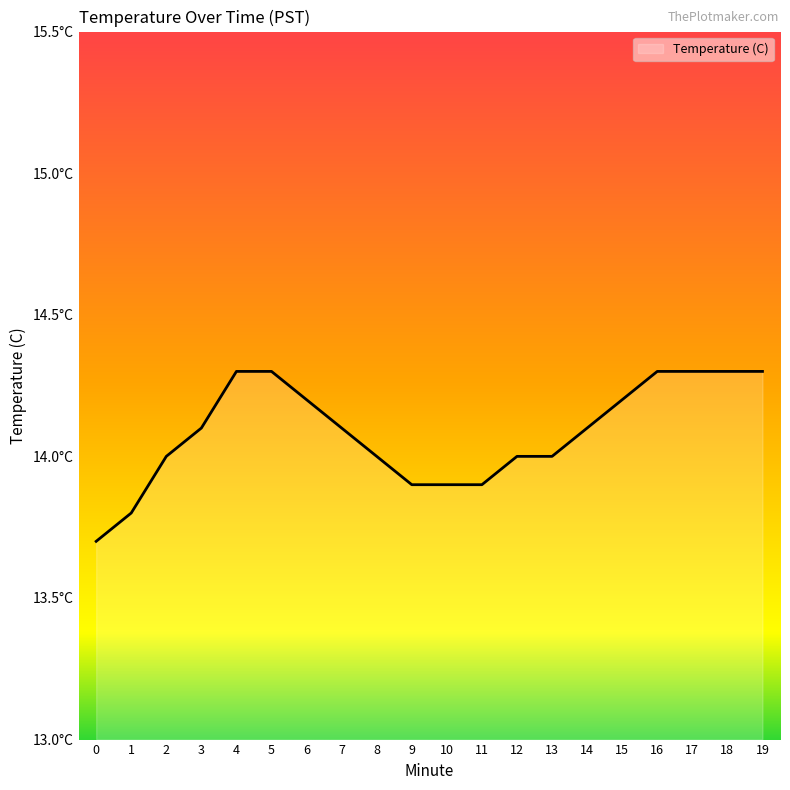

The value at 13 is 3.0. True or false?

False